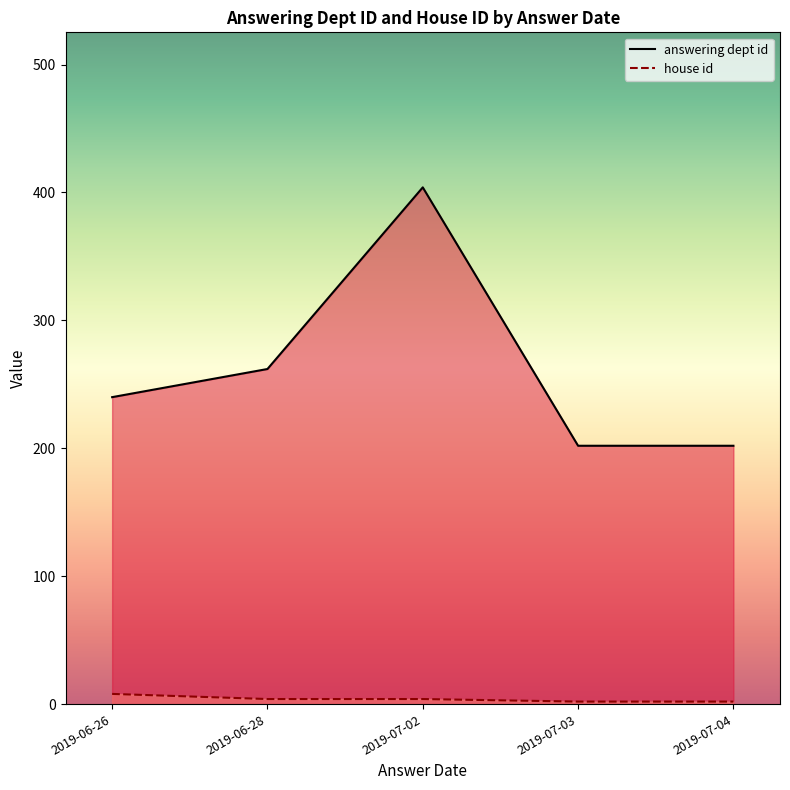

Which category has the highest value in the house id series?

2019-06-26